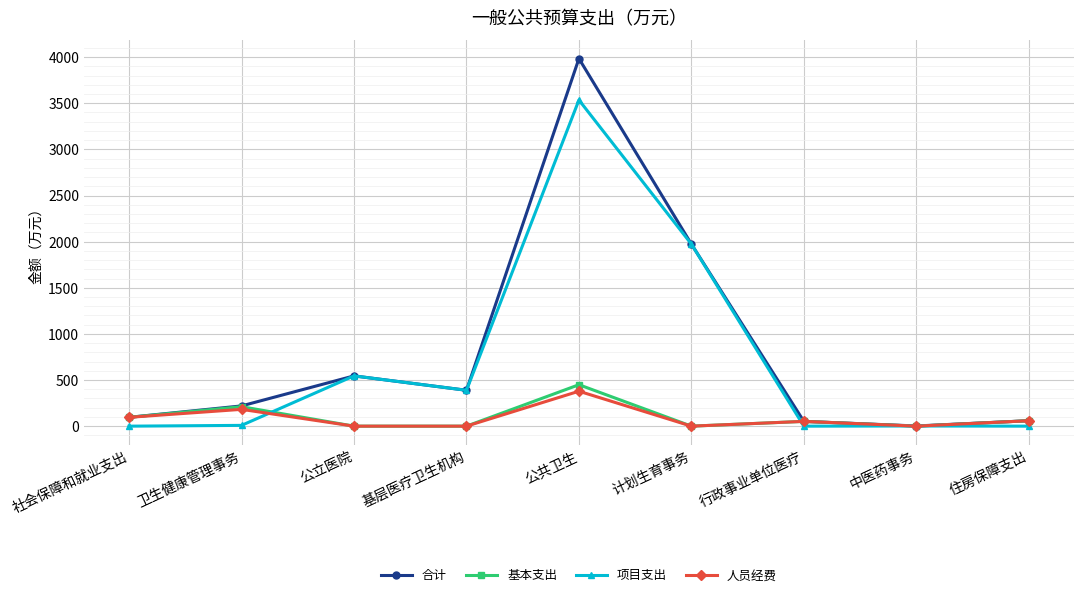

At how many categories does at least one series exceed 2430?

1